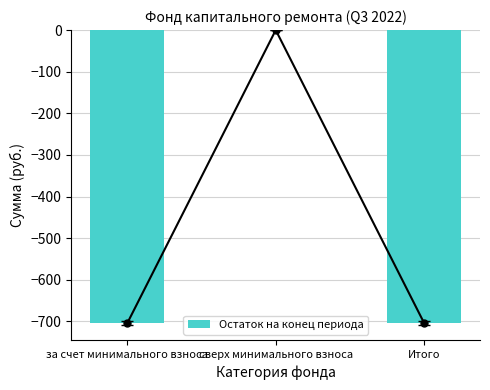

Is it true that the value at Итого is -704.5?

True